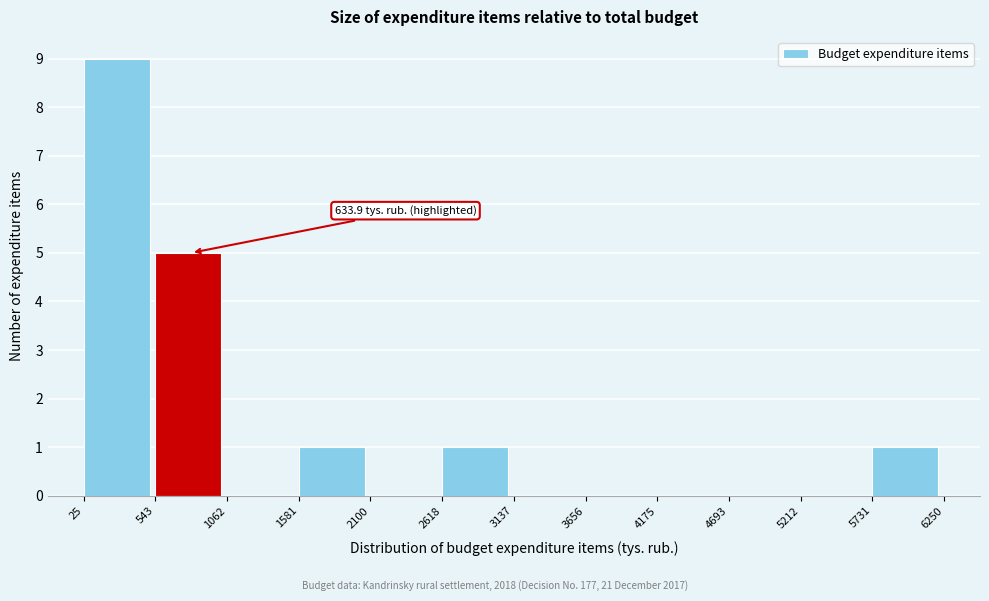

Over which range of the x-axis is the bar tallest?

25 to 543